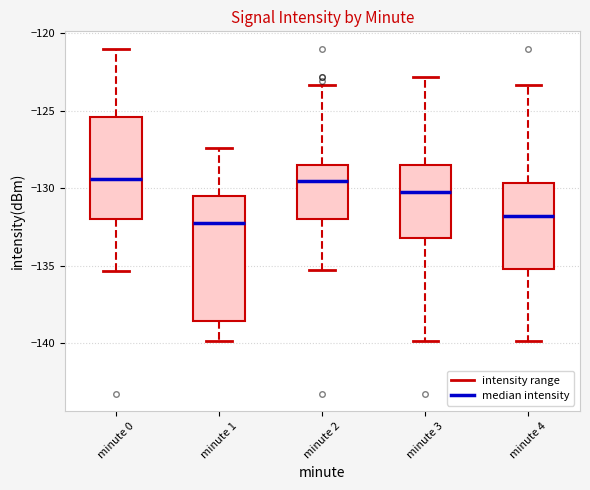

Reading left to right, read every box against the y-axis: the position of its median line, the range the box covers, and the ends of its whiskers. The values are not printed on the chart, so give them approximately, as read against the axis.

minute 0: median -129.5, box -132.0 to -125.5, whiskers -135.5 to -121.0
minute 1: median -132.0, box -138.5 to -130.5, whiskers -140.0 to -127.5
minute 2: median -129.5, box -132.0 to -128.5, whiskers -135.5 to -123.5
minute 3: median -130.5, box -133.0 to -128.5, whiskers -140.0 to -123.0
minute 4: median -132.0, box -135.0 to -129.5, whiskers -140.0 to -123.5